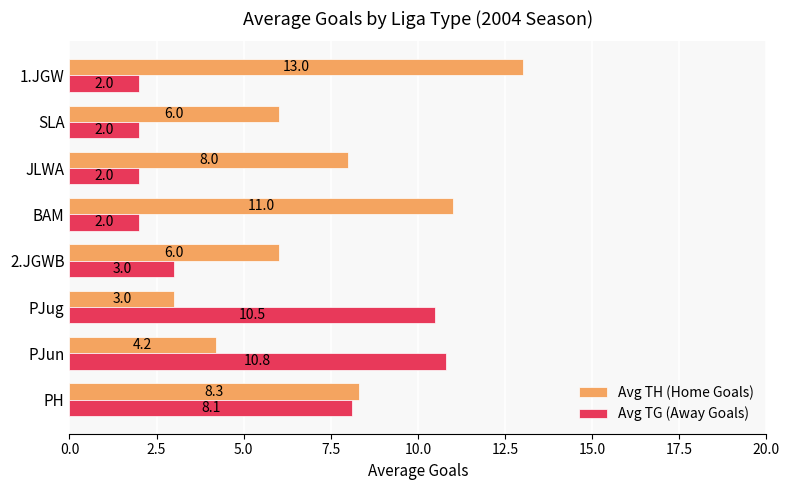

At how many categories does at least one series exceed 7?

6